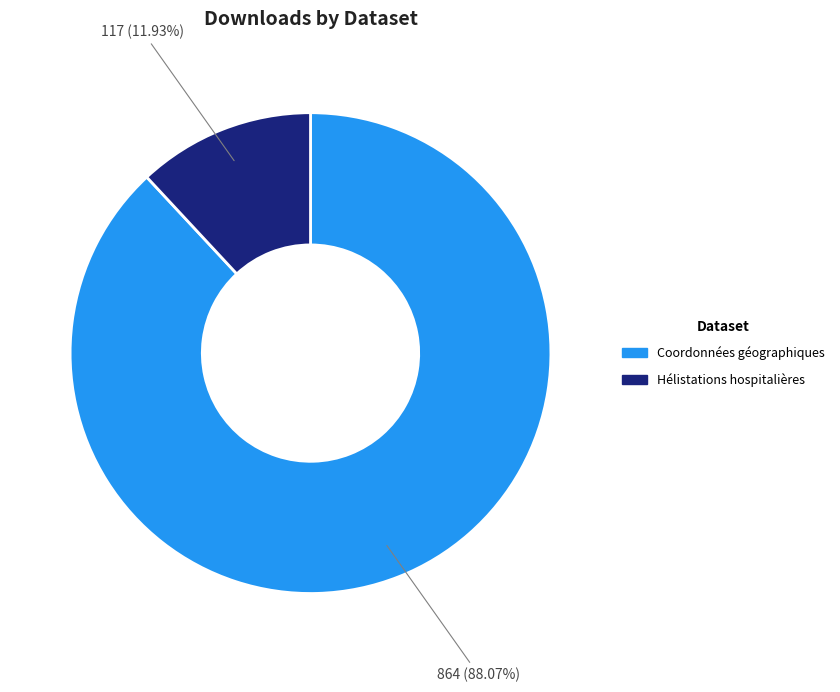

Is there a majority slice in this chart?

Yes